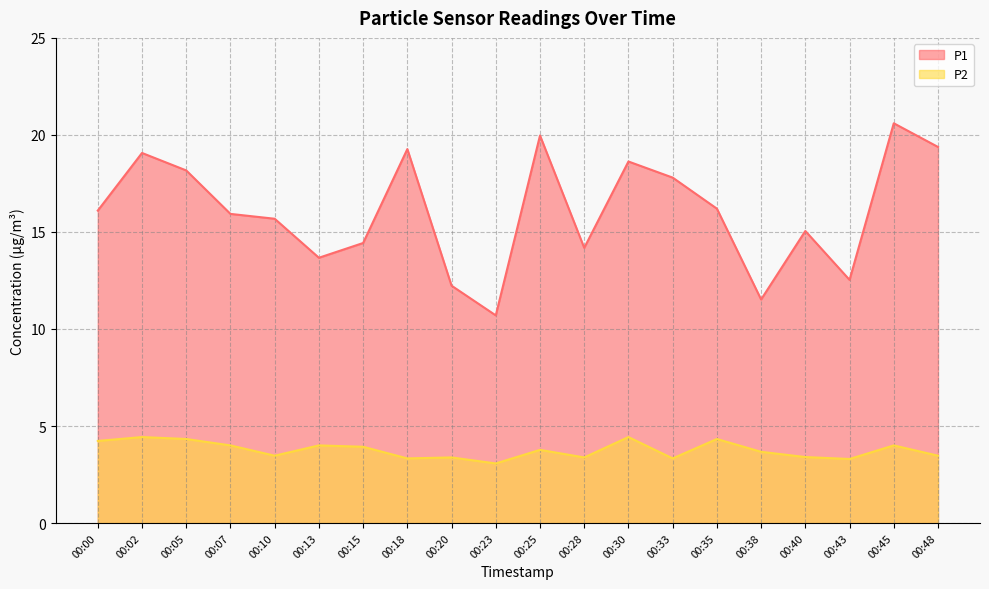

Between 00:43 and 00:45, which series saw the biggest shift?

P1